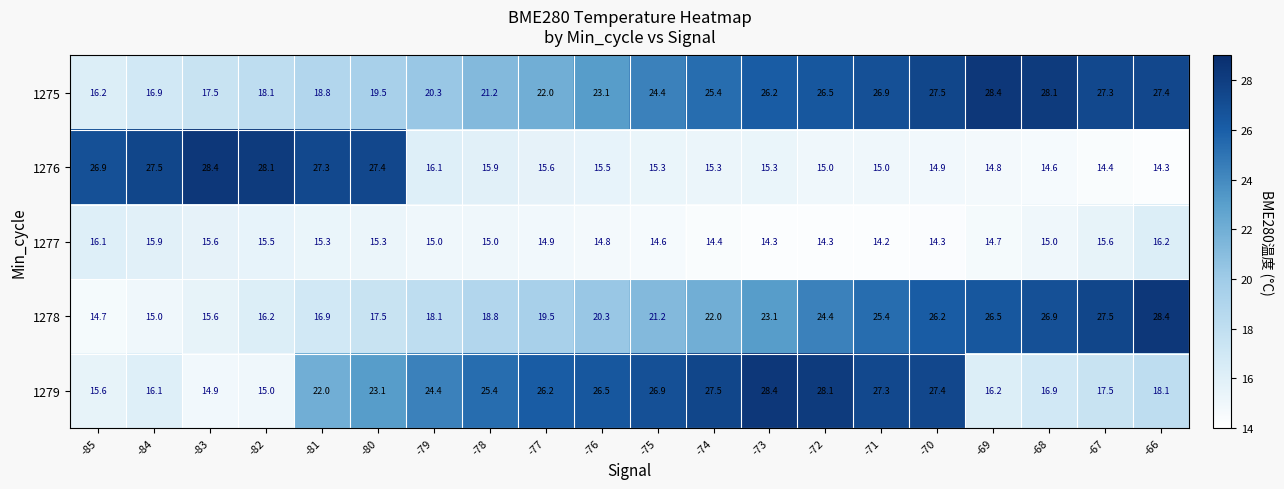

At which label does 1279 reach its peak?

-73